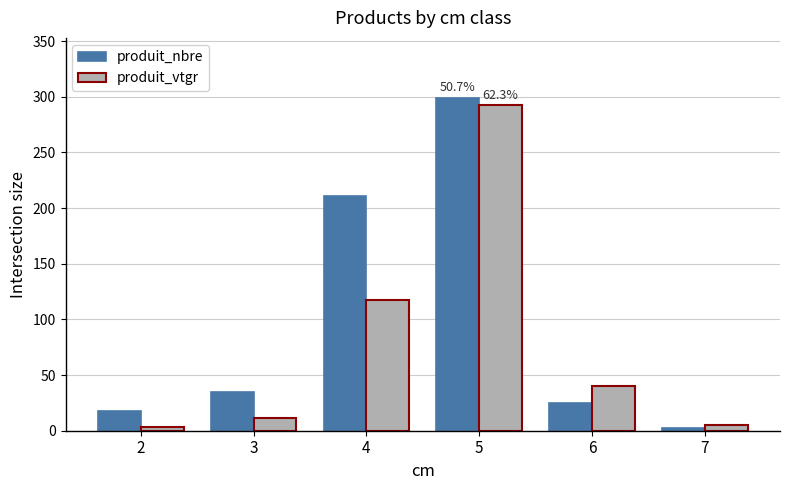

At which label is produit_vtgr closest to 147?

4